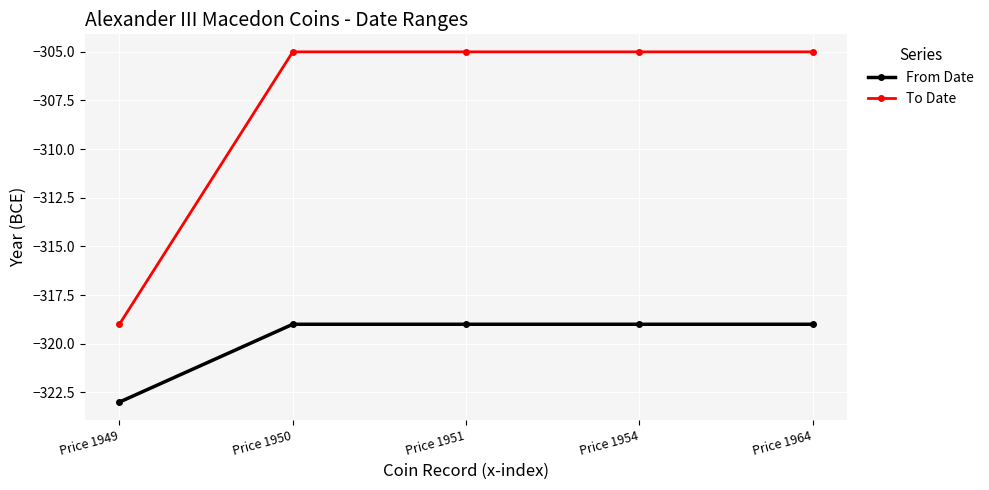

Which series has the largest range (max minus min)?

To Date